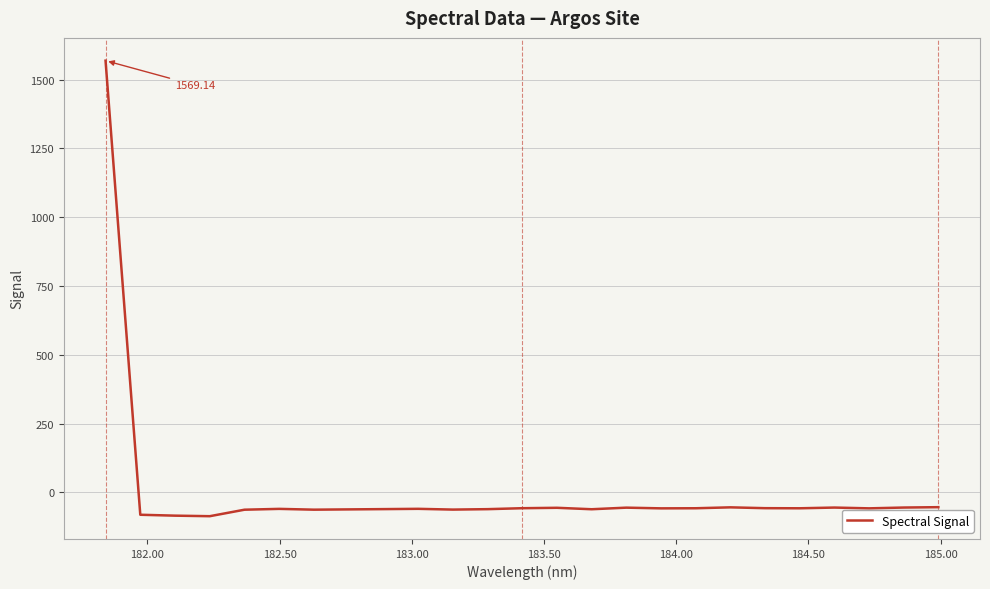

What is the difference between the maximum and minimum values?

1655.8